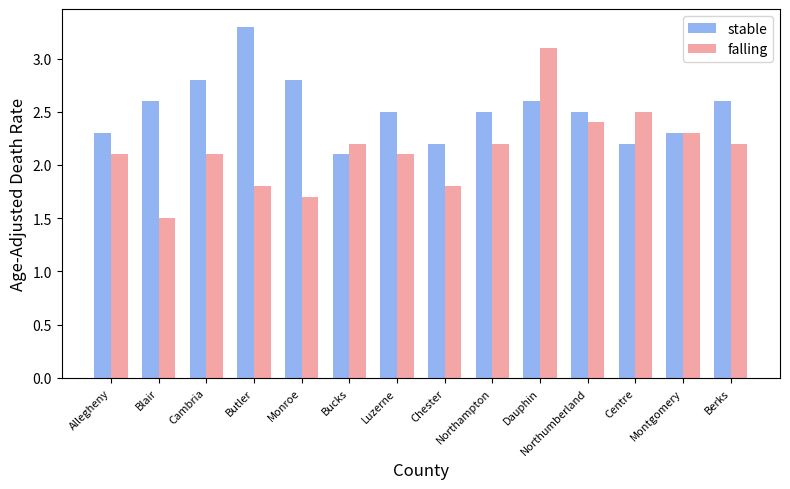

Does the chart contain any negative values?

No